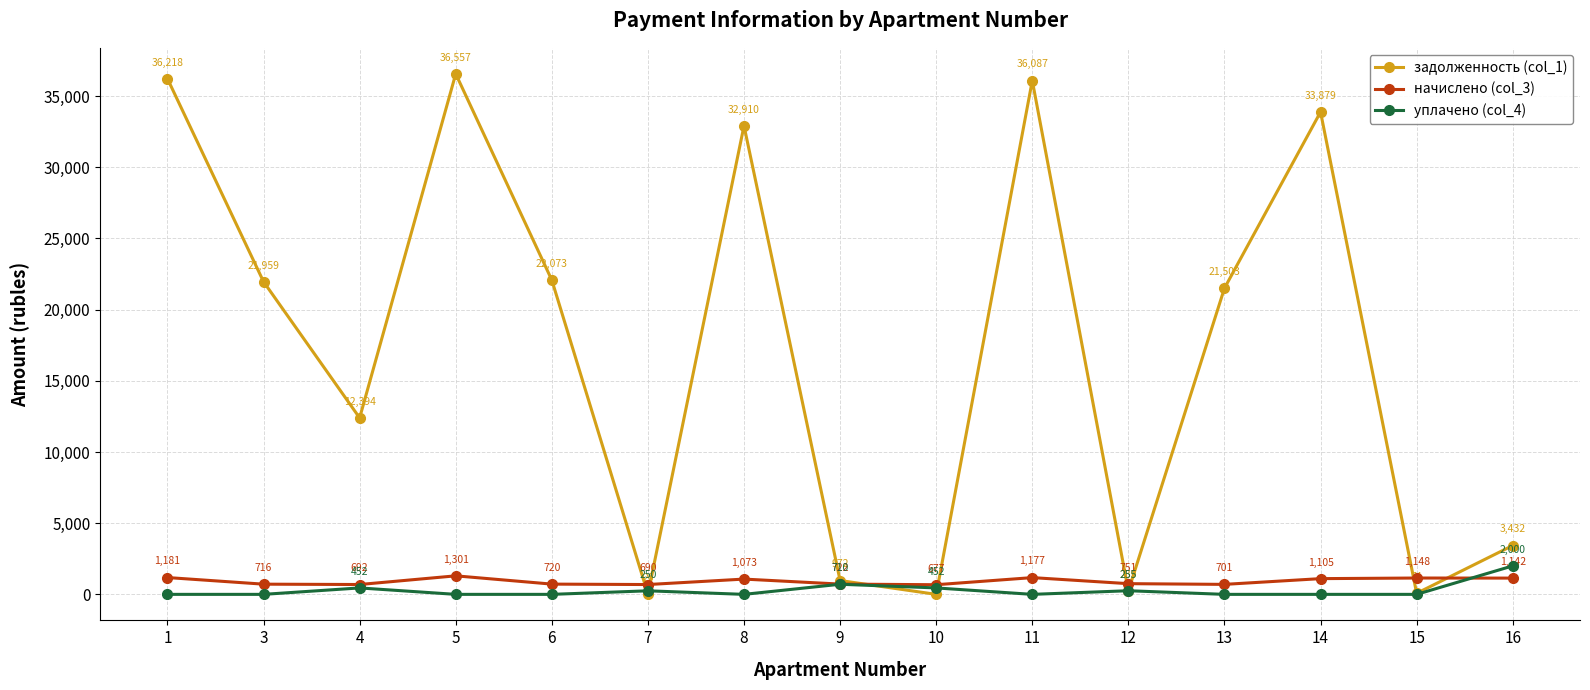

What is the value of the задолженность (col_1) point at the 11th from the left?

239.1